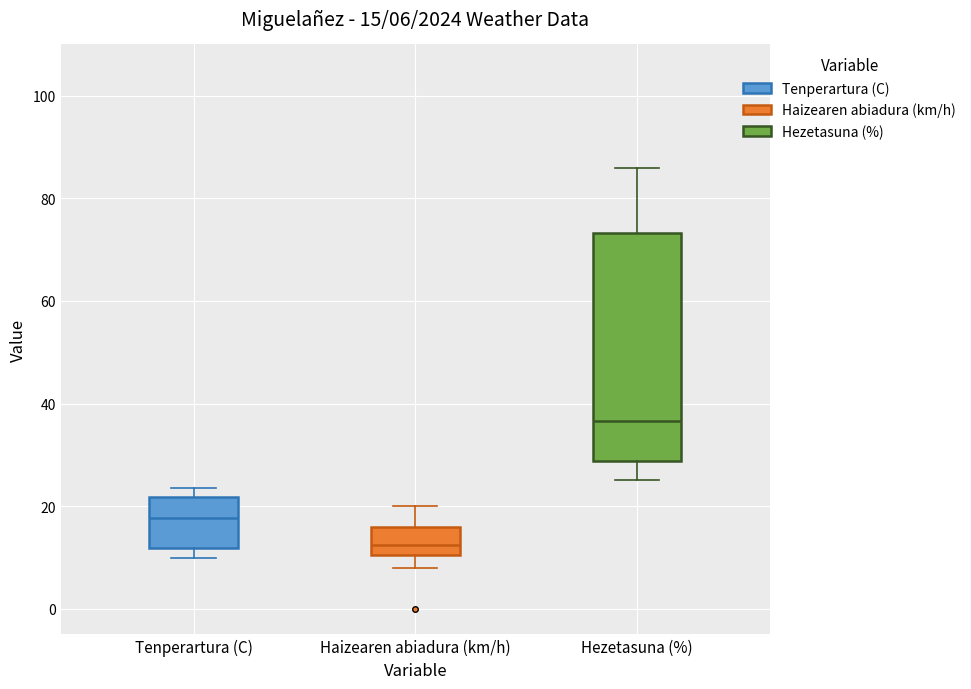

Which box's median line is the lowest?

Haizearen abiadura (km/h)